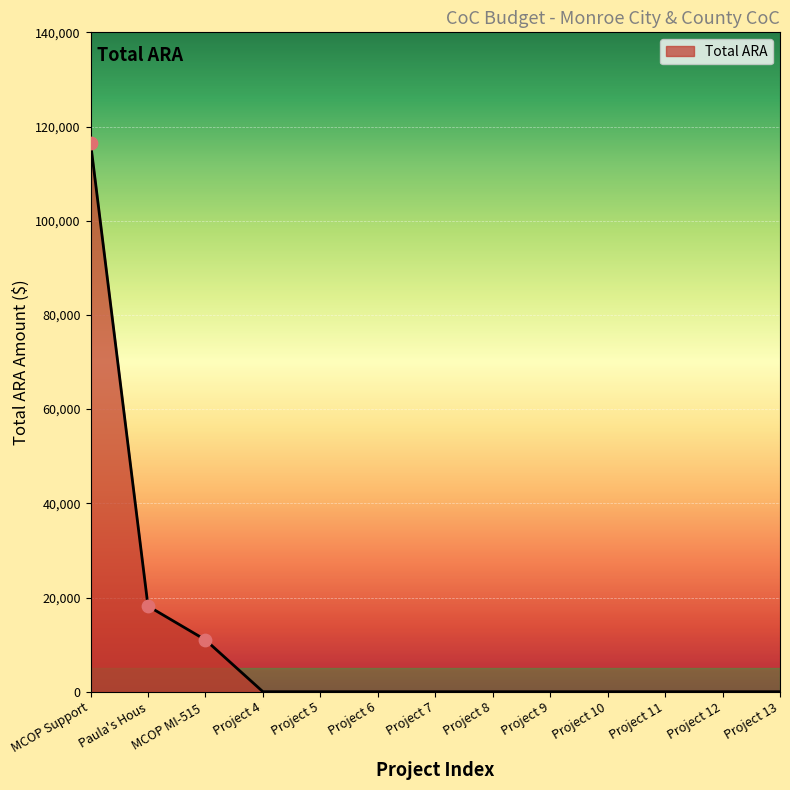

What is the change in value from Paula's Hous to Project 11?

-18179